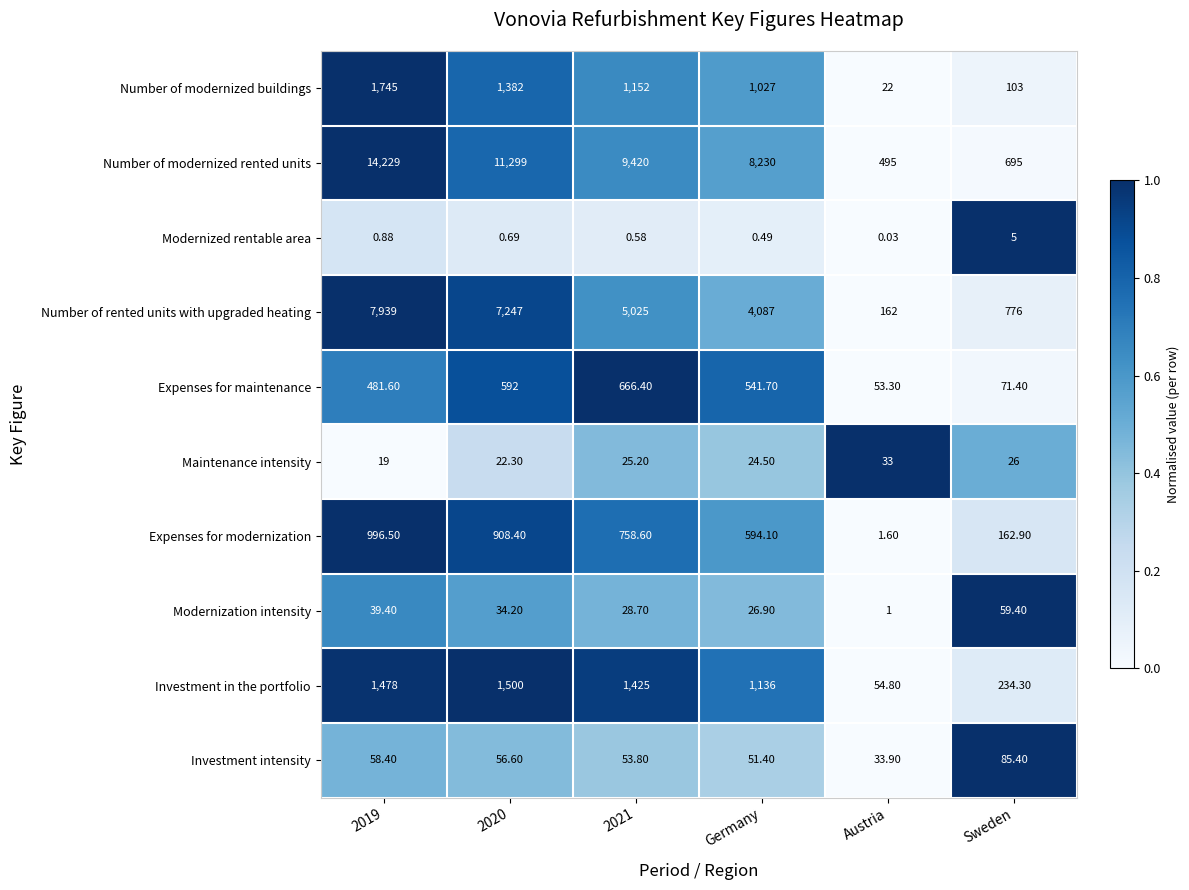

Where is Number of modernized buildings nearest to the value 883?

Germany